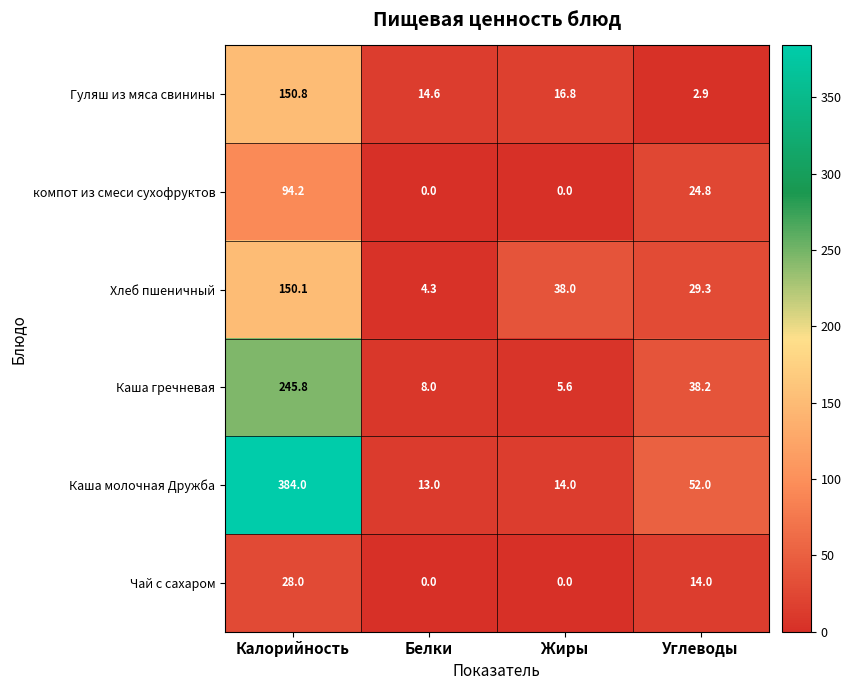

List the labels in order of Хлеб пшеничный value, smallest first.

Белки, Углеводы, Жиры, Калорийность